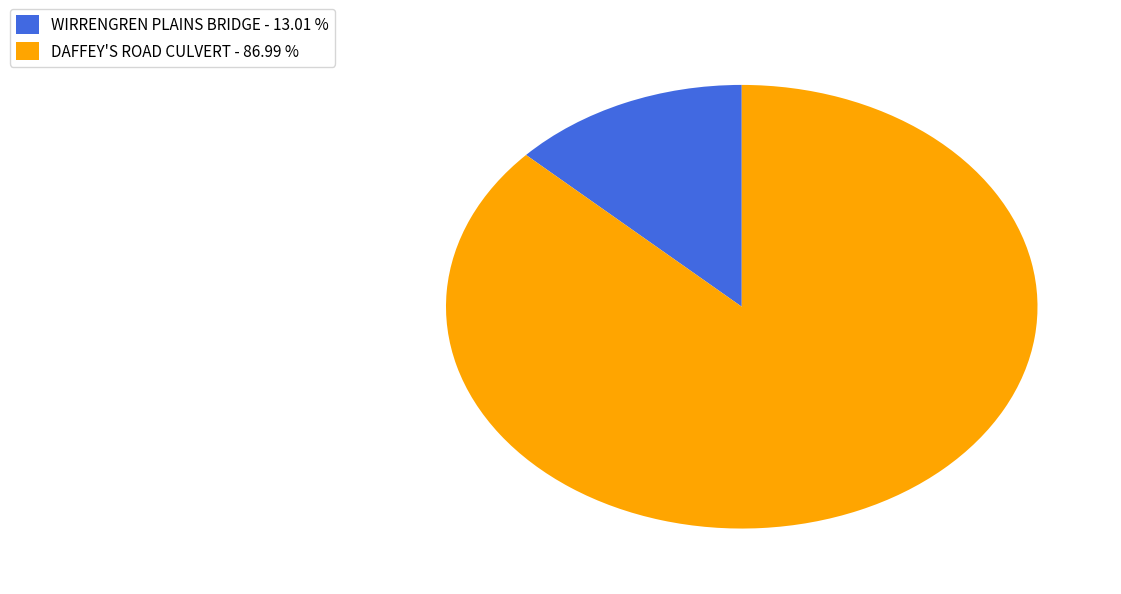

Which slice represents more than half of the pie?

DAFFEY'S ROAD CULVERT